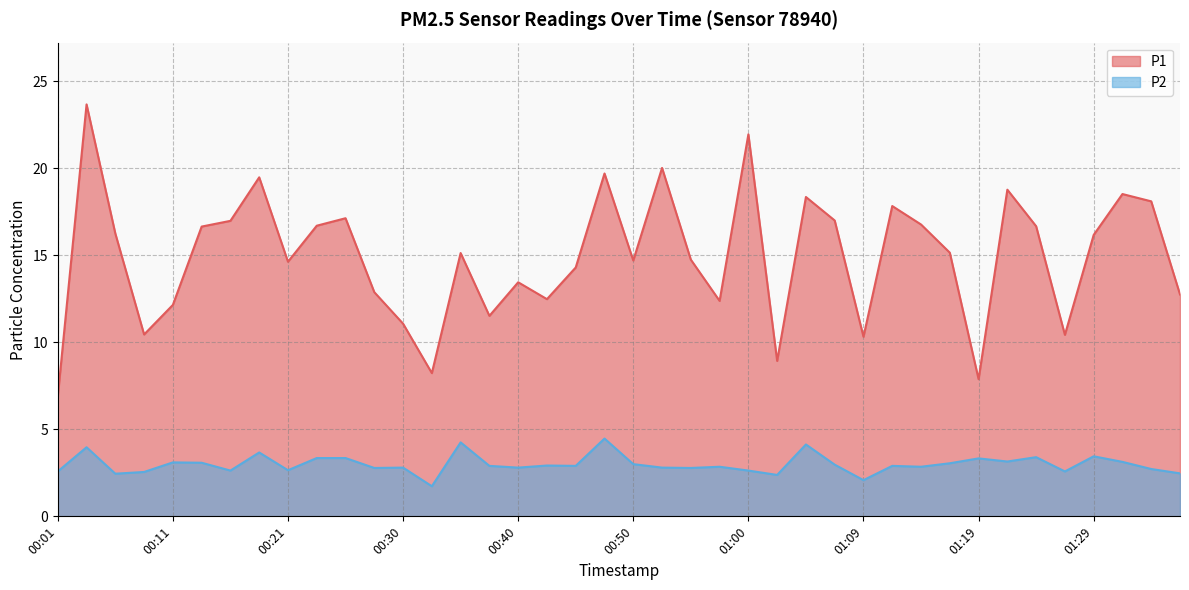

How many interior local peaks does the P2 series have?

13